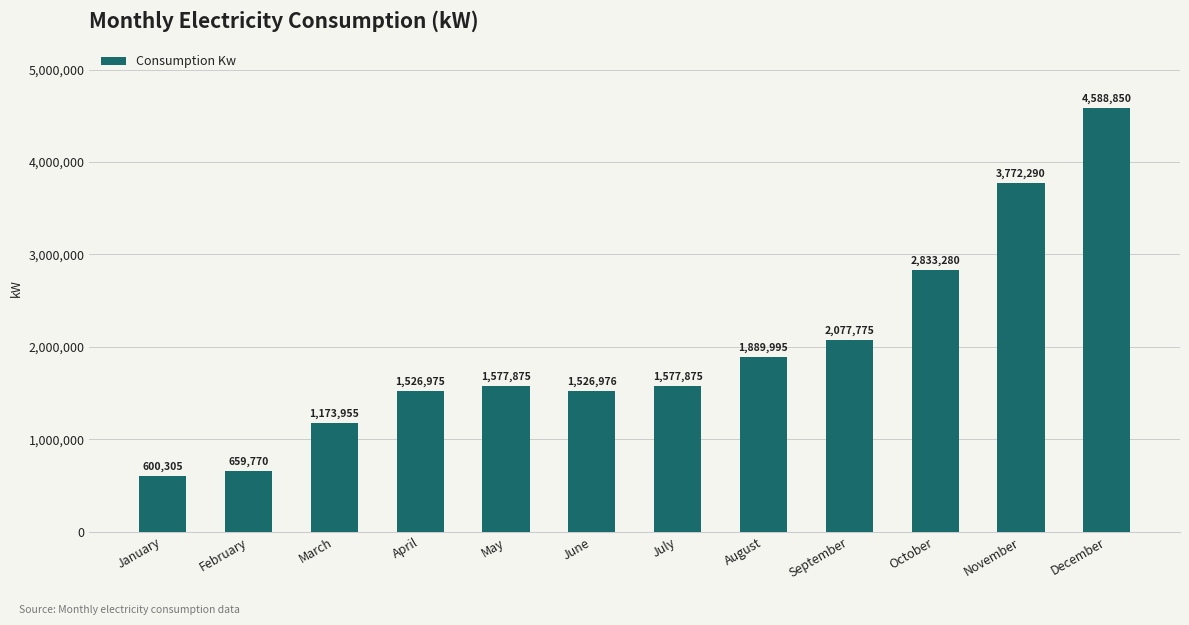

What is the value of the 5th bar from the left?

1577875